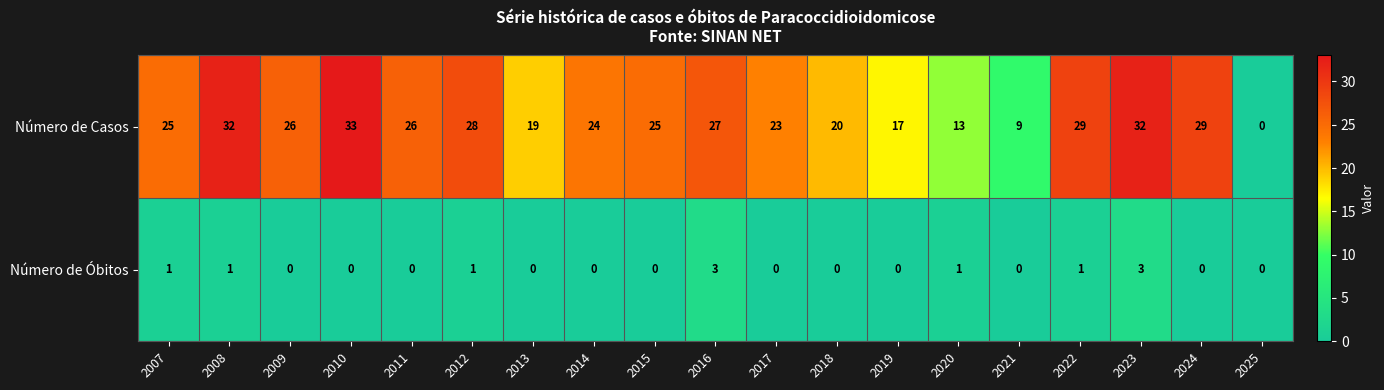

List the series in order of their overall mean, highest first.

Número de Casos, Número de Óbitos